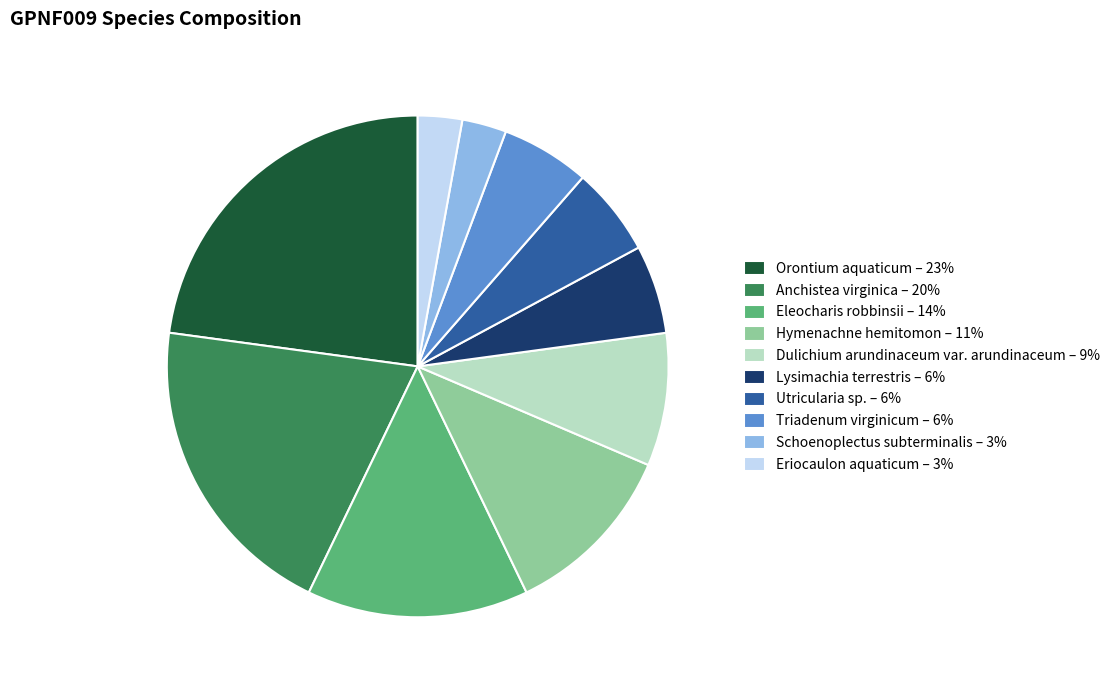

Is there any slice that represents more than half of the pie?

No